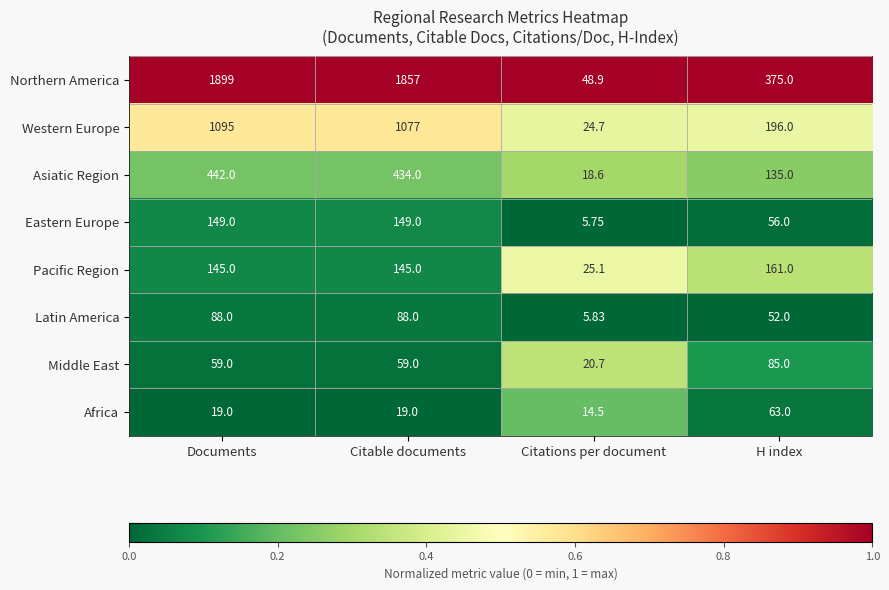

What is the total value across all series at Citable documents?

3828.0